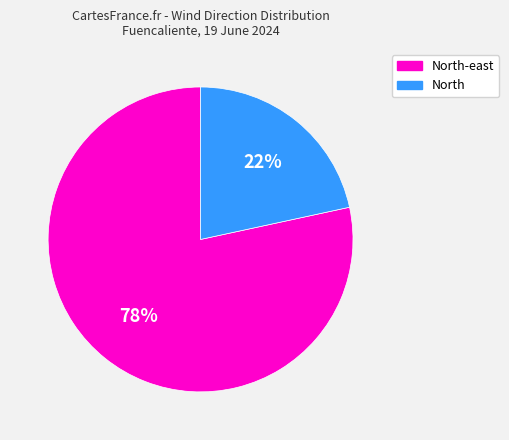

Rank the categories by value from highest to lowest.

North-east, North